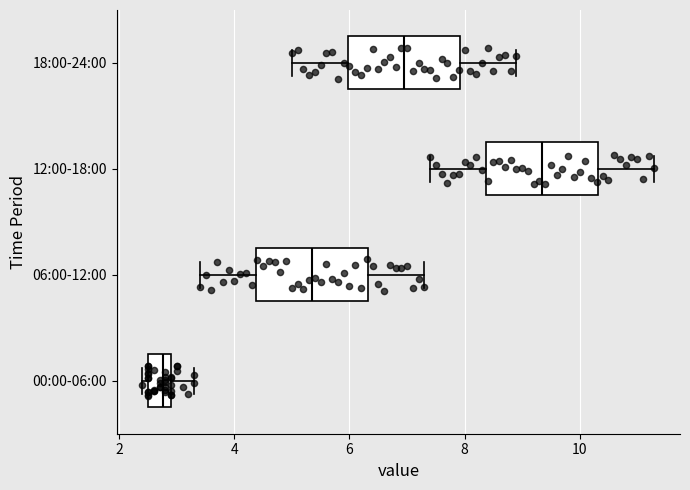

Reading bottom to top, transcribe this box plot: for each box, give where its median line is, the range the box spans, and where its two whiskers end, as read against the x-axis. The values are not printed on the chart, so give them approximately, as read against the axis.

00:00-06:00: median 2.8, box 2.6 to 3.0, whiskers 2.4 to 3.4
06:00-12:00: median 5.4, box 4.4 to 6.4, whiskers 3.4 to 7.4
12:00-18:00: median 9.4, box 8.4 to 10.4, whiskers 7.4 to 11.4
18:00-24:00: median 7.0, box 6.0 to 8.0, whiskers 5.0 to 9.0